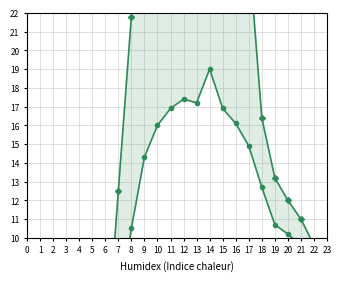

What is the minimum value for WBGT?

2.8